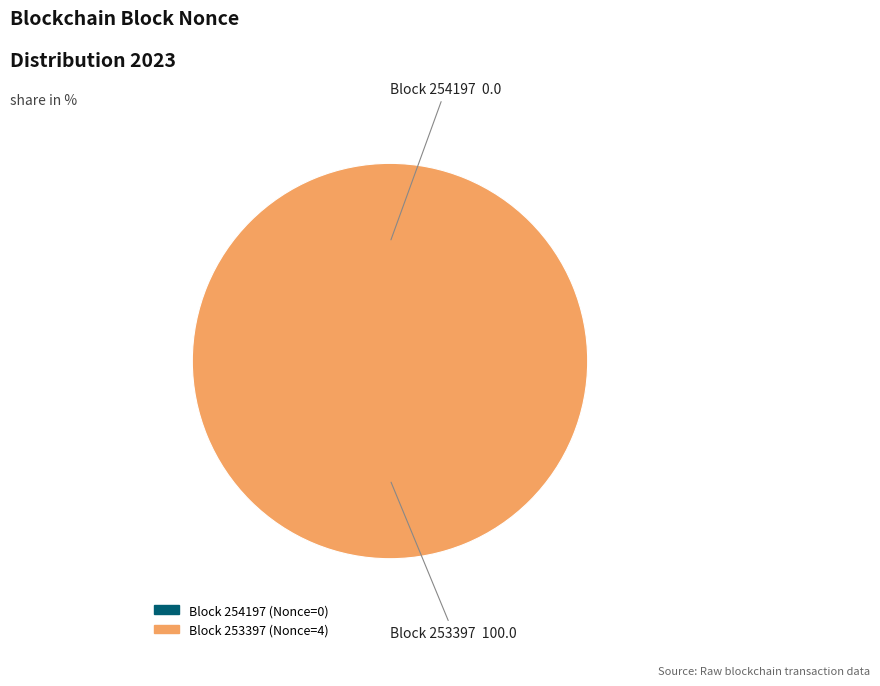

Is 254197 the majority of the pie?

No